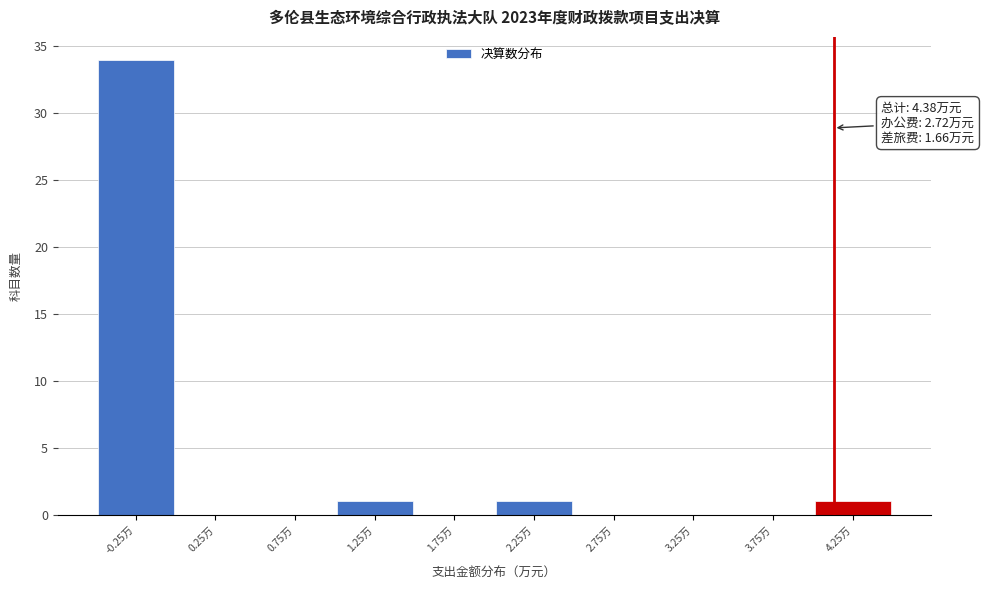

Reading left to right, extract all data points from this chart.

-0.25万=34	0.25万=0	0.75万=0	1.25万=1	1.75万=0	2.25万=1	2.75万=0	3.25万=0	3.75万=0	4.25万=1